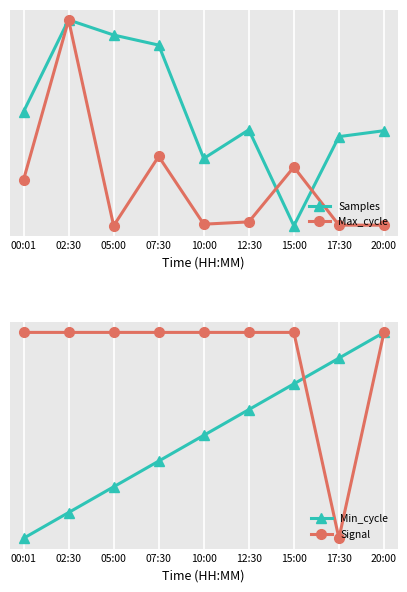

At which category is the sum across all series the highest?

02:30